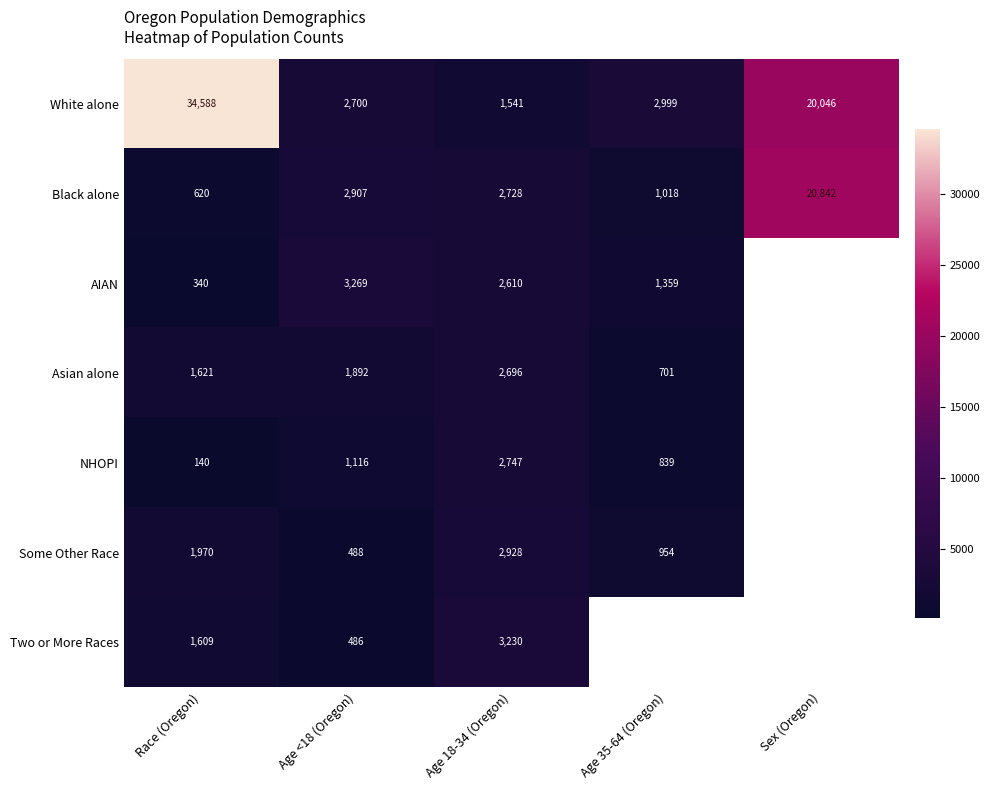

What is the minimum value shown in the chart?

140.0